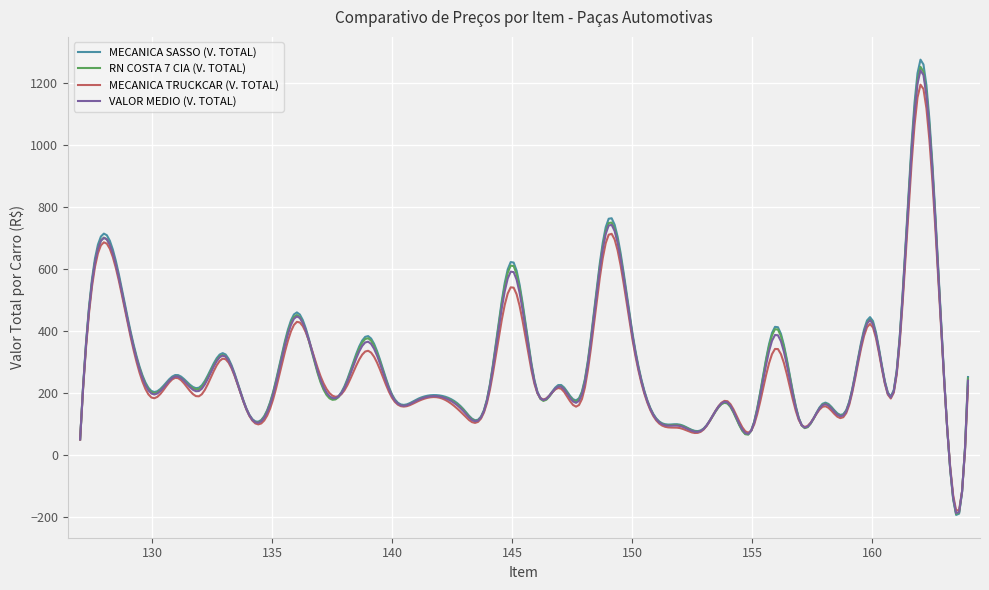

How many lines are shown in the chart?

4